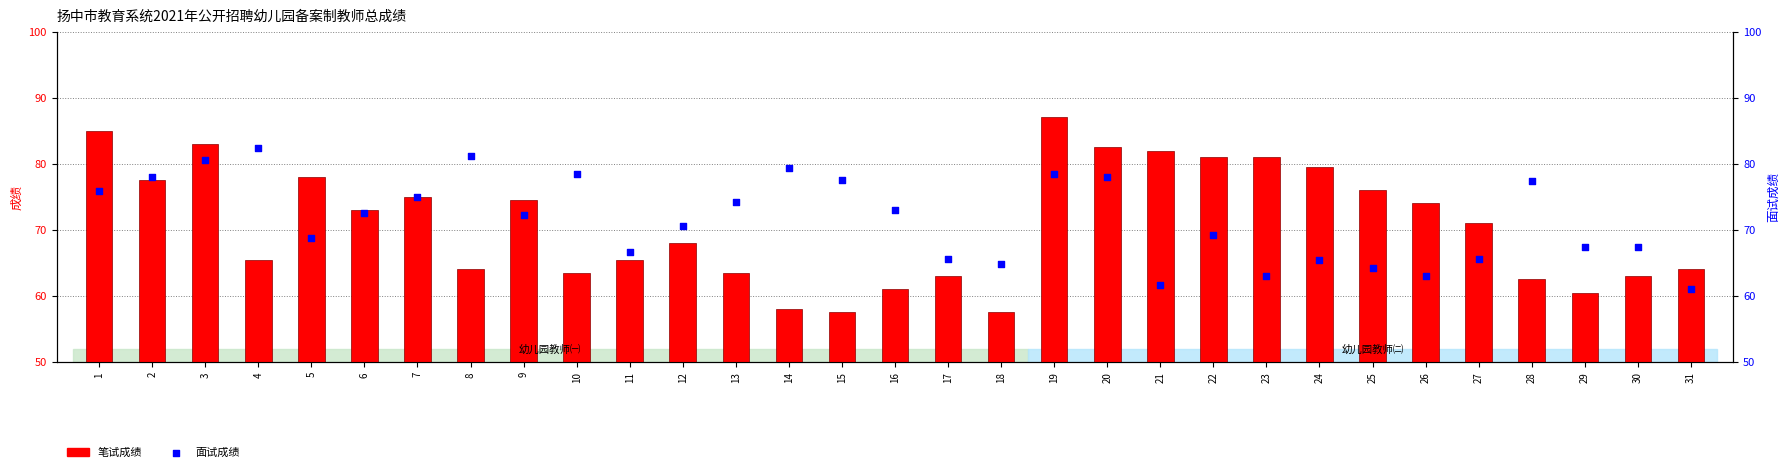

At which category is the sum across all series the highest?

19